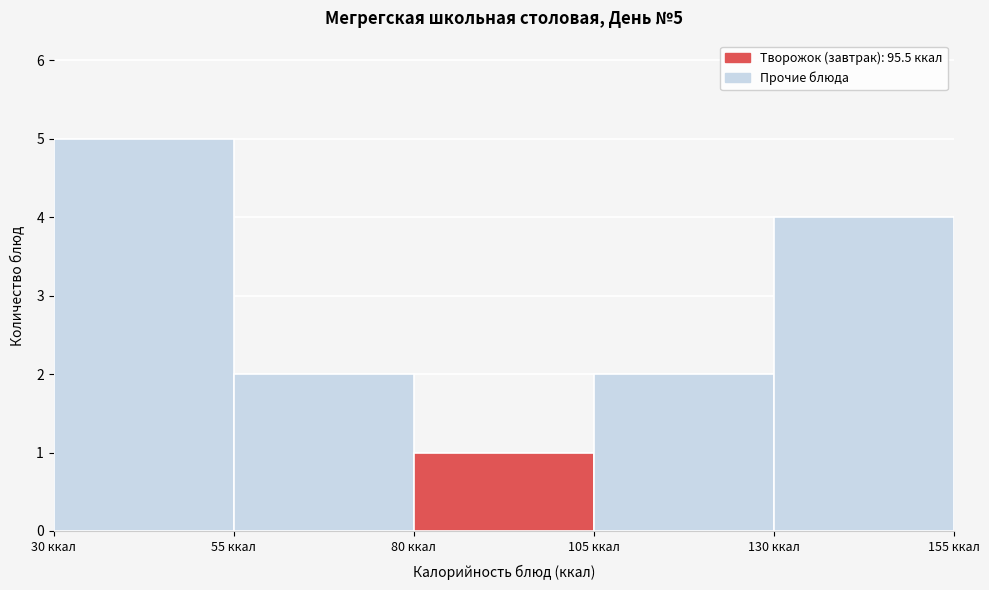

Which range on the x-axis has the tallest bar?

30 to 55